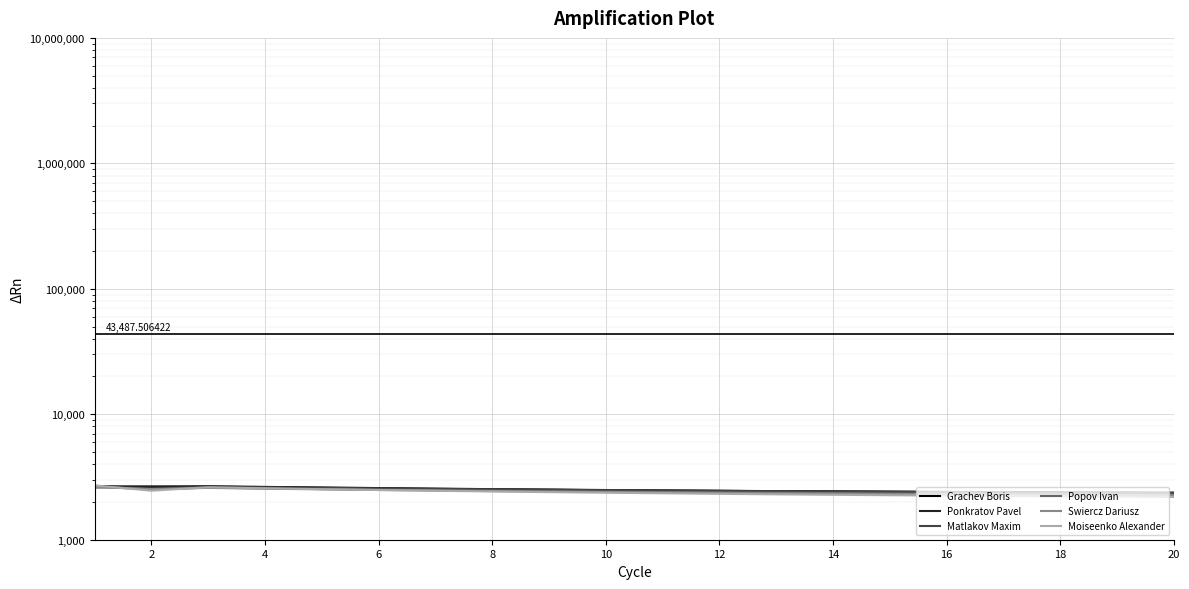

True or false: Matlakov Maxim has more than 0 points higher than both neighbors.

True